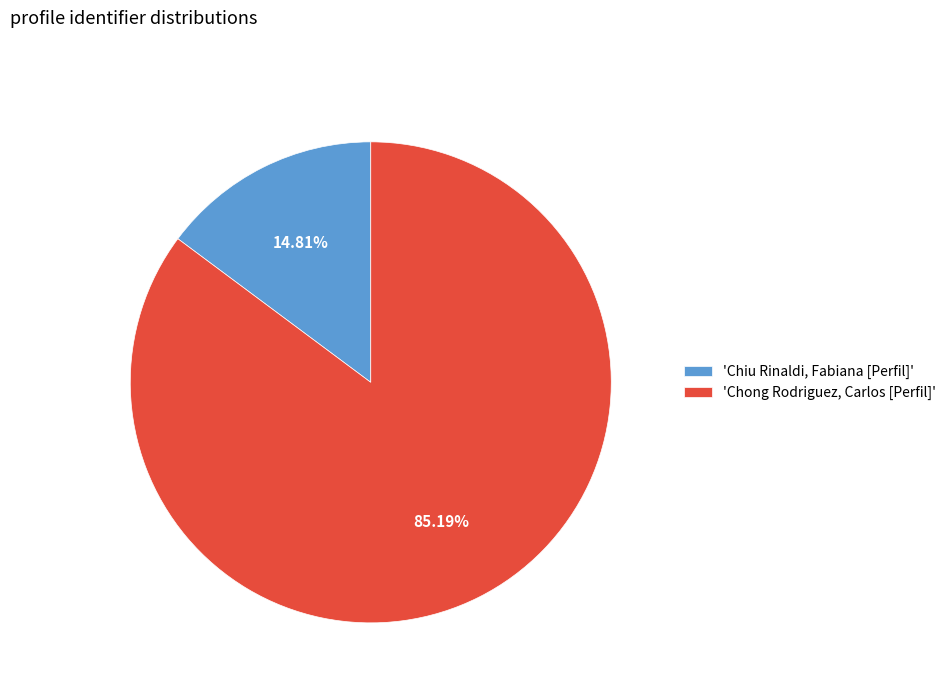

Count the number of slices in the pie.

2